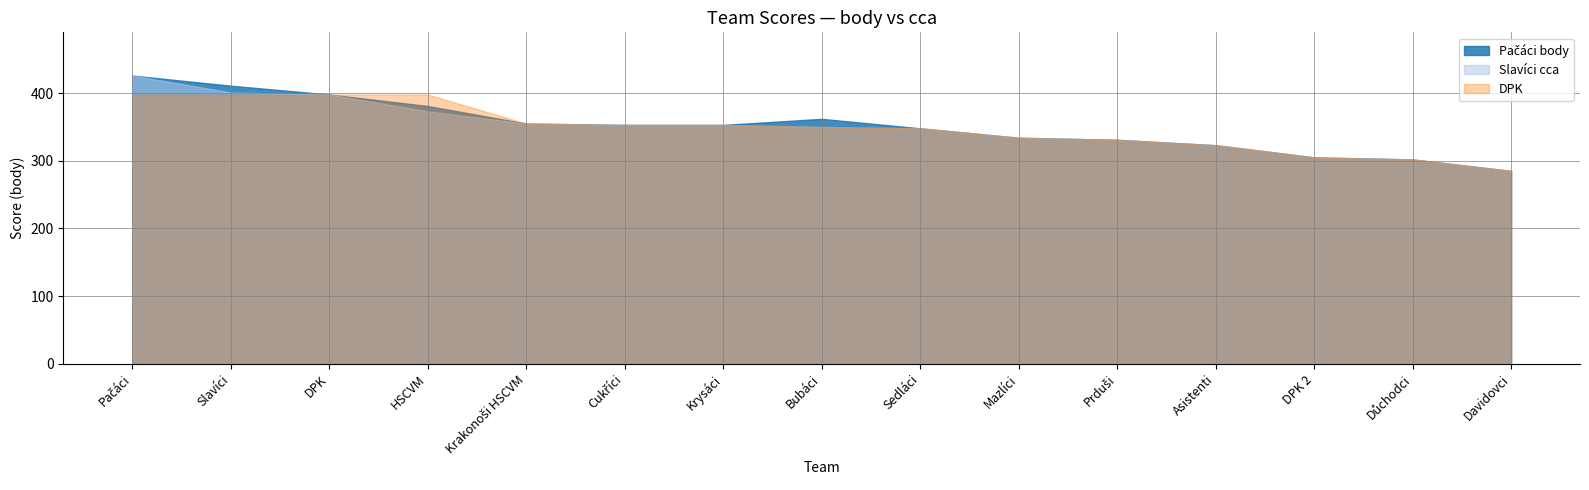

What is the minimum value shown in the chart?

285